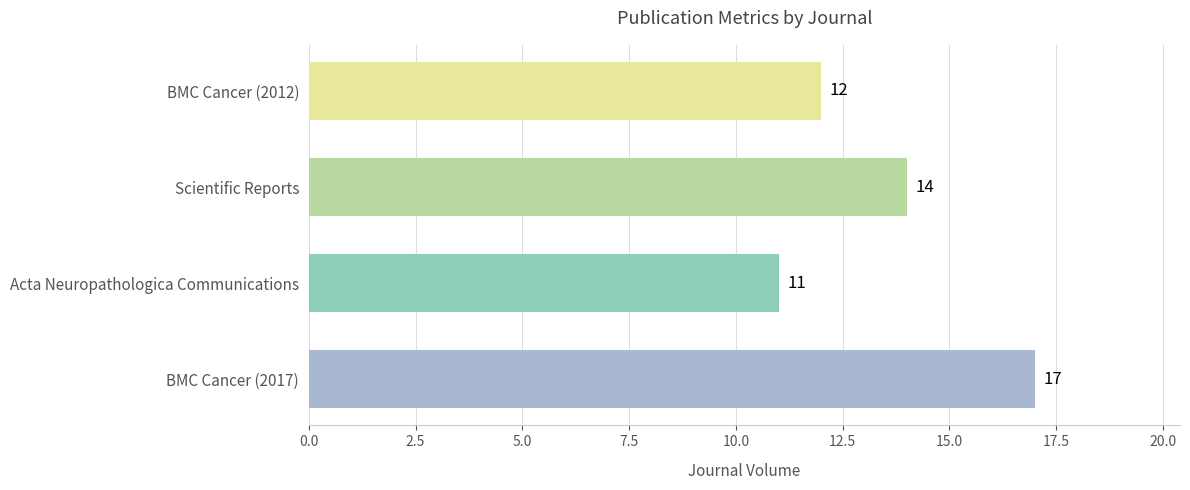

Reading top to bottom, extract all data points from this chart.

BMC Cancer (2012)=12	Scientific Reports=14	Acta Neuropathologica Communications=11	BMC Cancer (2017)=17